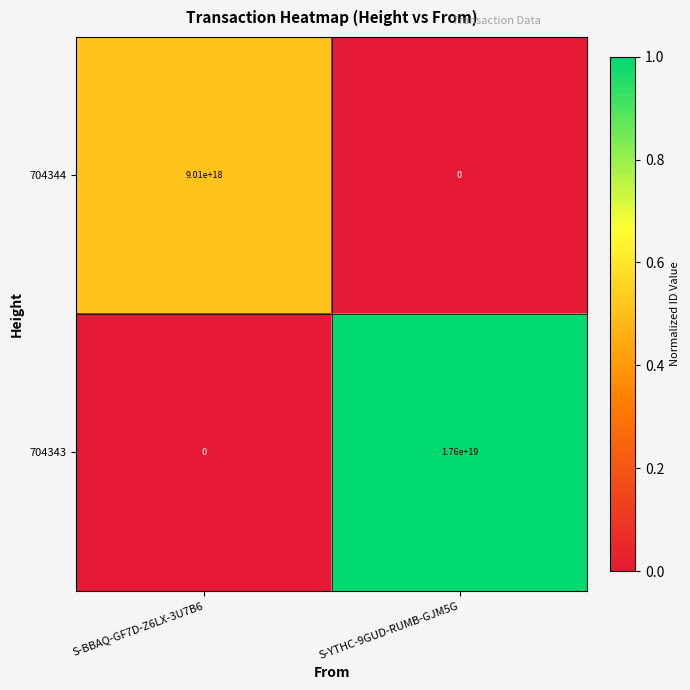

At which category does the chart reach its peak across all series?

S-YTHC-9GUD-RUMB-GJM5G